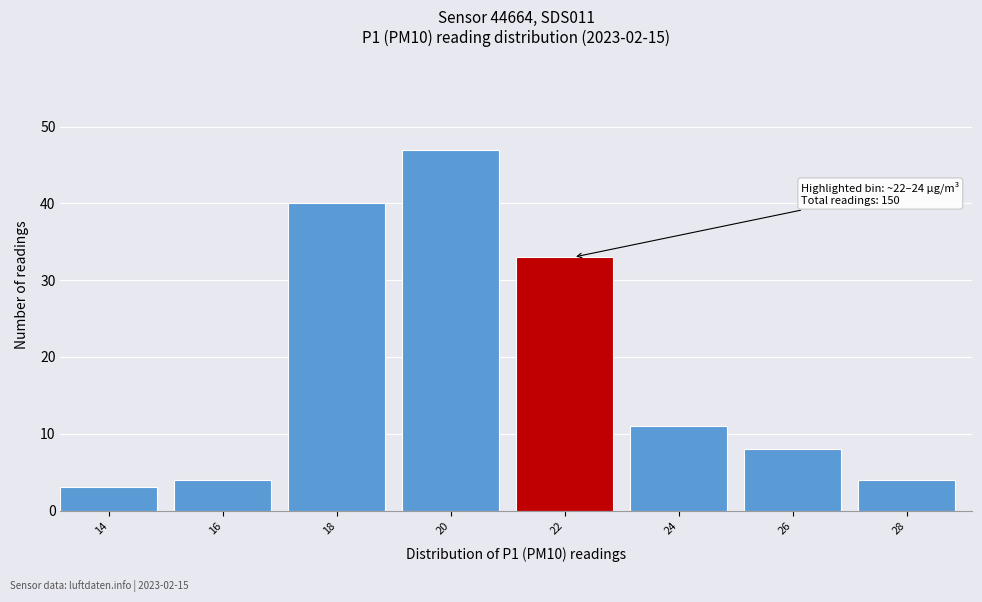

Reading left to right, extract all data points from this chart.

3	4	40	47	33	11	8	4